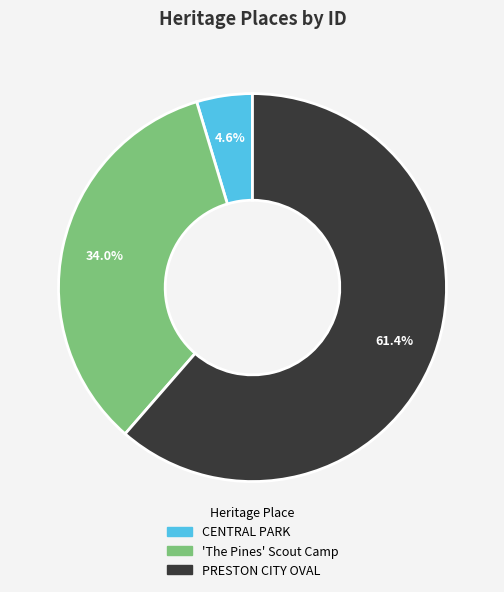

To the nearest percent, what is the difference between the largest and smallest slice percentages?

57%